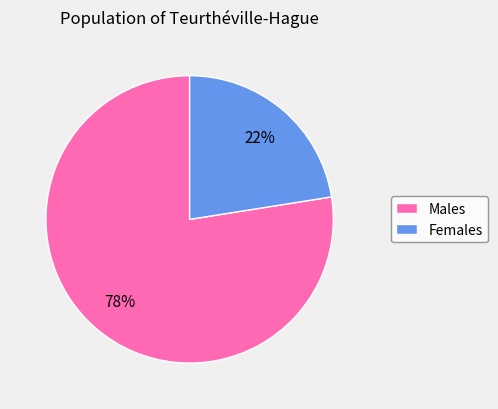

How many segments does this pie chart have?

2